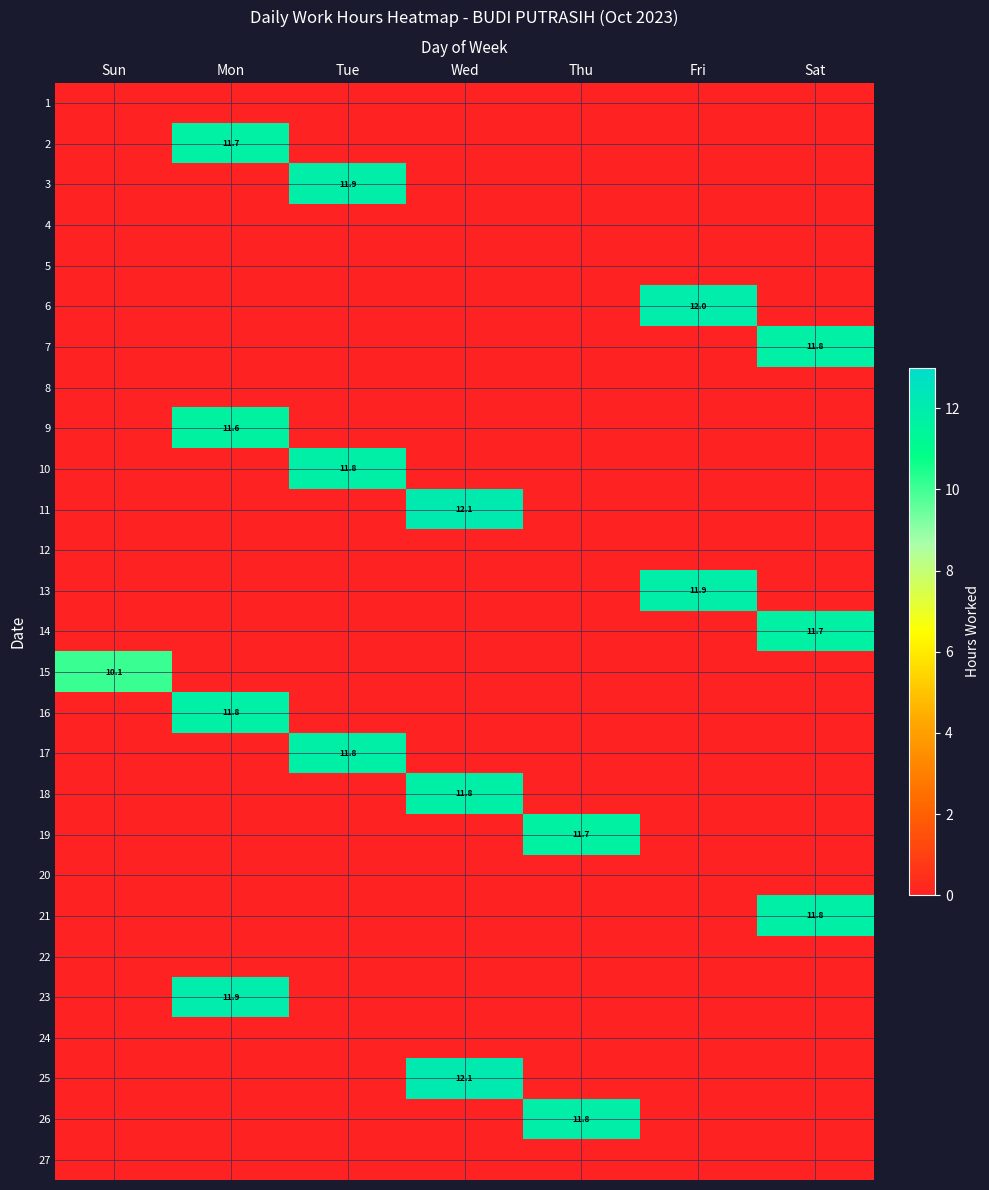

List the series in order of their peak value, highest first.

25, 11, 6, 23, 3, 13, 26, 18, 21, 10, 17, 7, 16, 14, 2, 19, 9, 15, 1, 4, 5, 8, 12, 20, 22, 24, 27